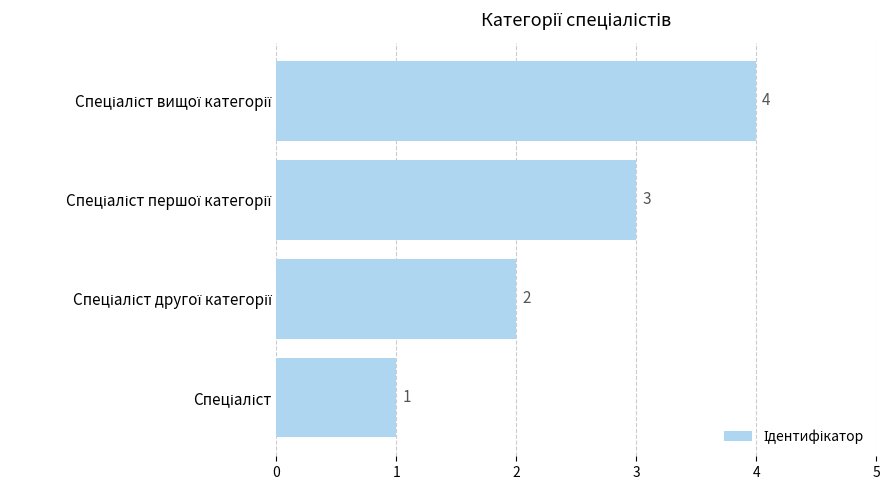

Count the number of data series in this chart.

1